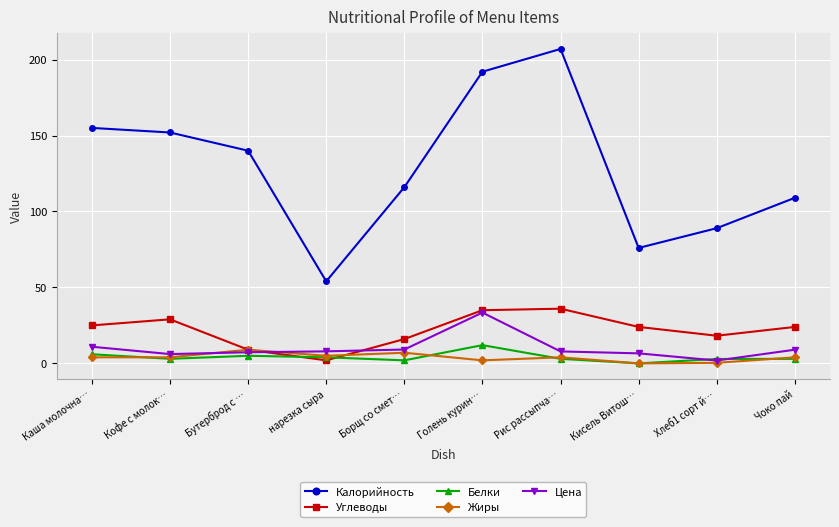

At which label does Калорийность reach its minimum?

нарезка сыра